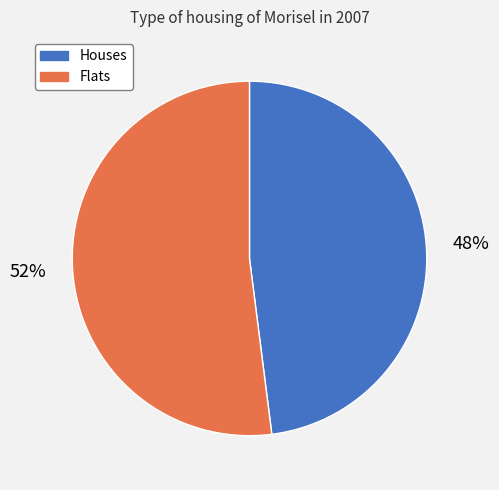

What is the ratio of the value at Flats to the value at Houses?

1.1